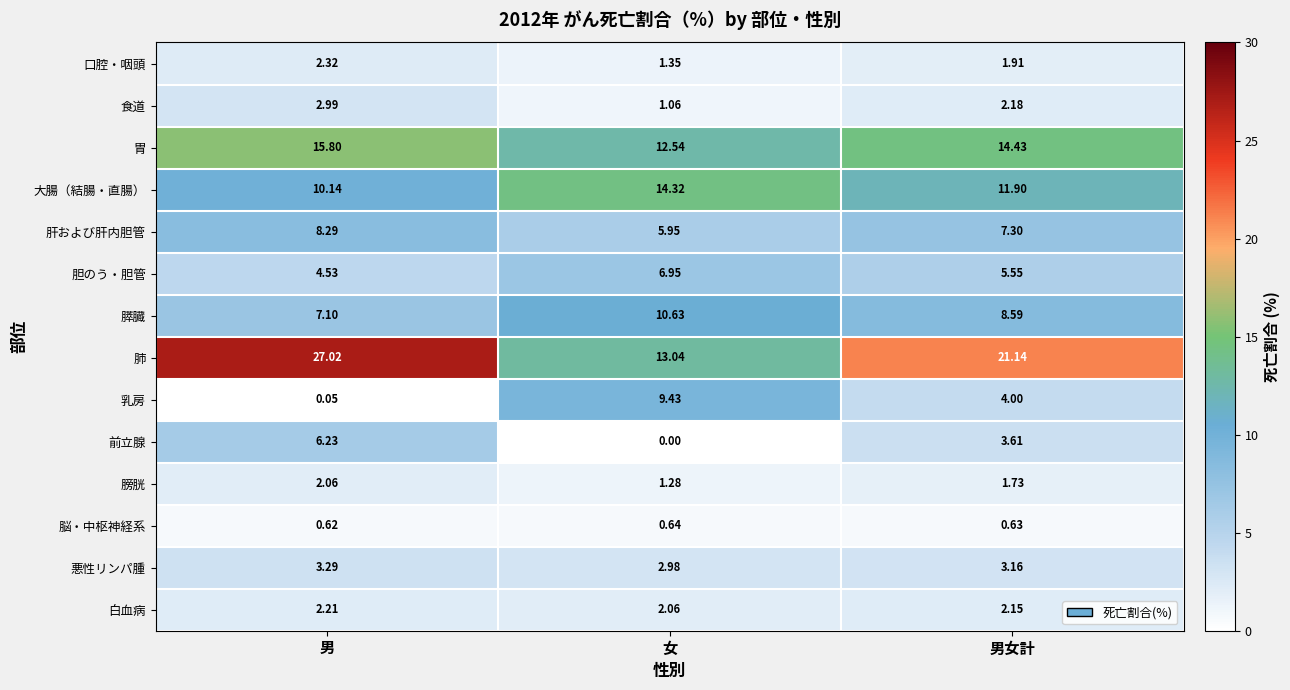

At which category does the chart reach its minimum across all series?

女